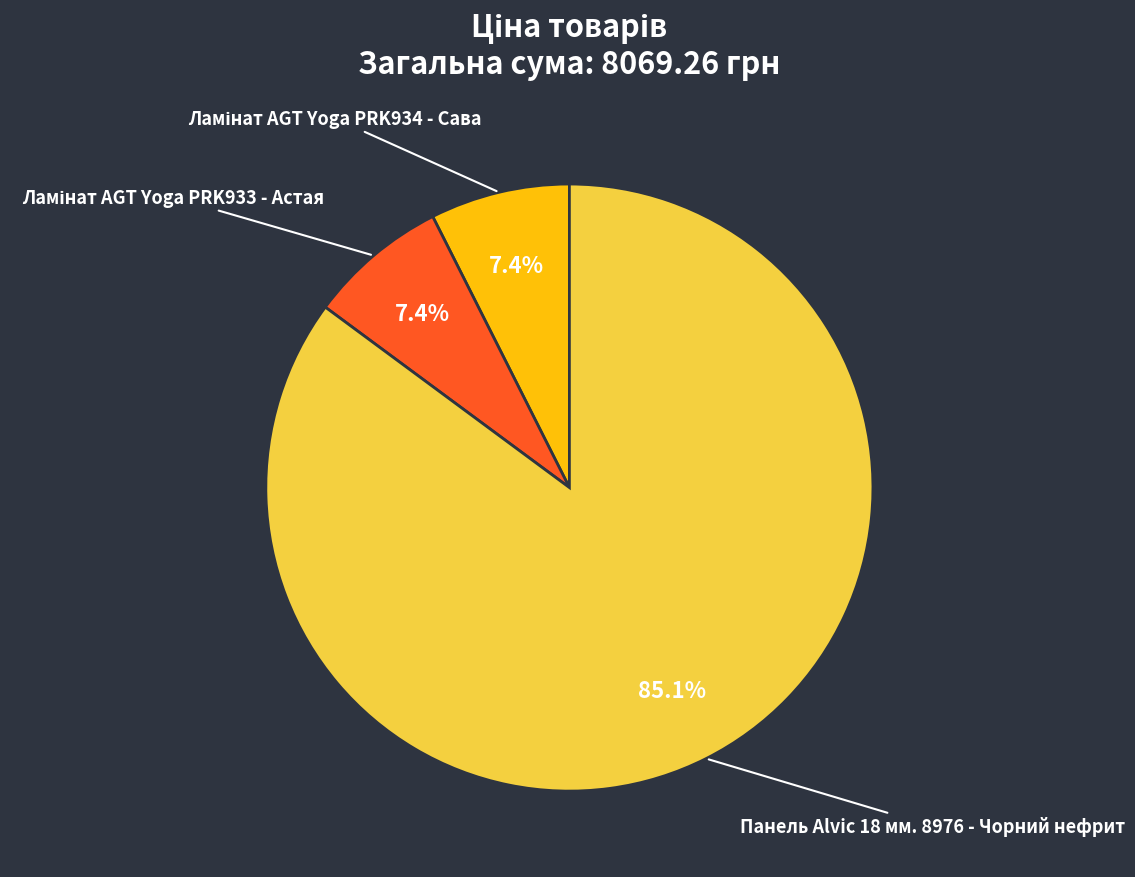

Is there any slice that represents more than half of the pie?

Yes